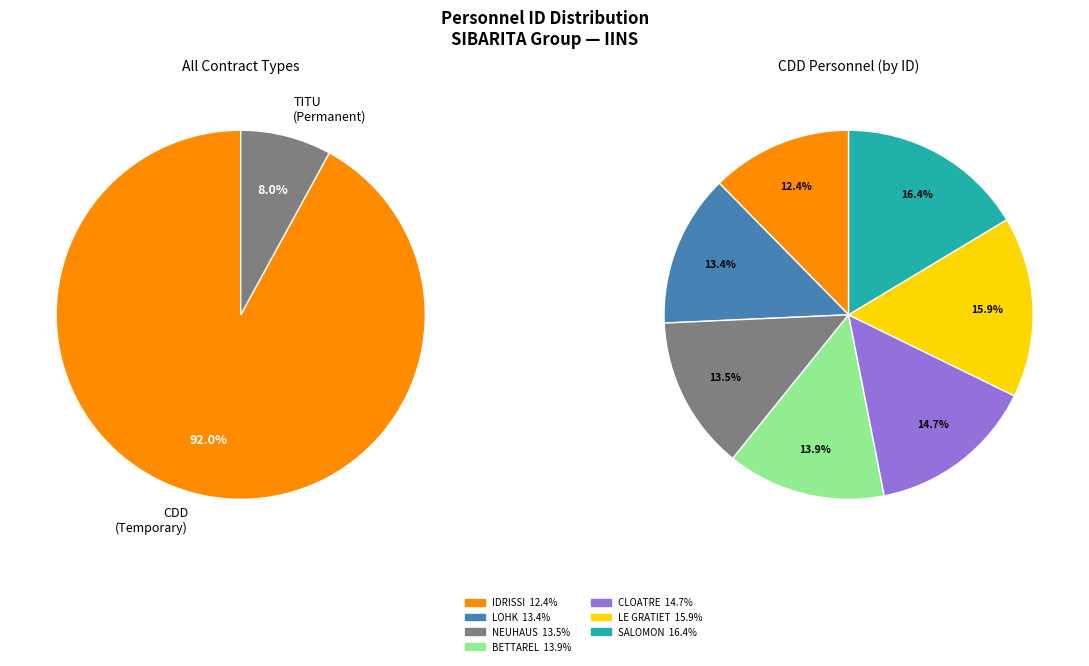

Is there a majority slice in this chart?

No